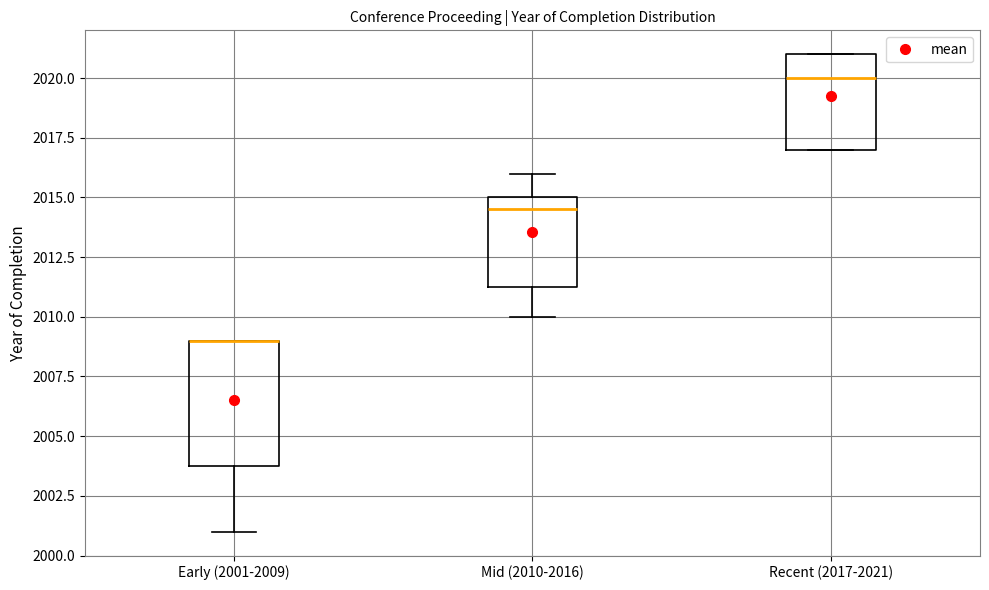

Reading left to right, read every box against the y-axis: the position of its median line, the range the box covers, and the ends of its whiskers. The values are not printed on the chart, so give them approximately, as read against the axis.

Early (2001-2009): median 2009.0 (drawn on the box's upper edge), box 2004.0 to 2009.0, whiskers 2001.0 to 2009.0
Mid (2010-2016): median 2014.5, box 2011.5 to 2015.0, whiskers 2010.0 to 2016.0
Recent (2017-2021): median 2020.0, box 2017.0 to 2021.0, whiskers 2017.0 to 2021.0